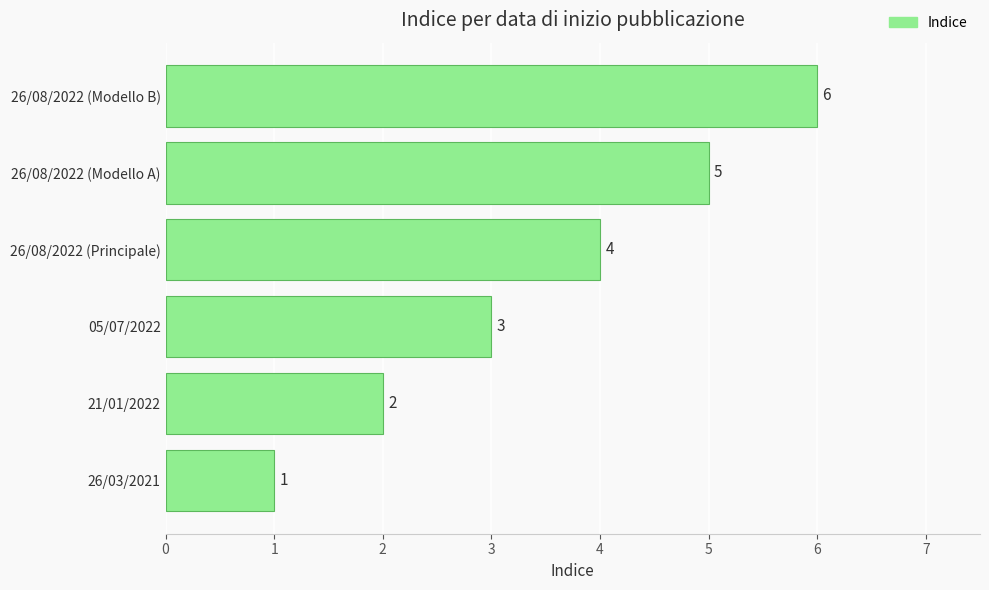

Count the values in the range 2 to 5.

4